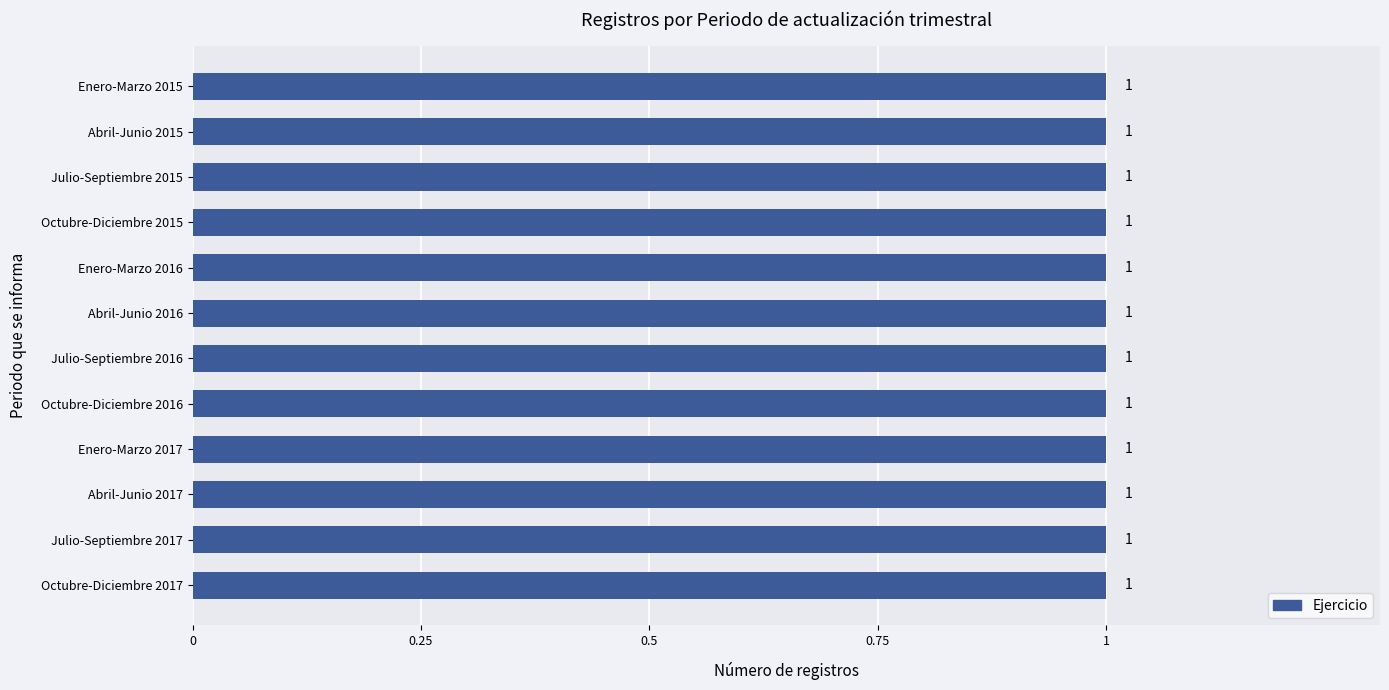

True or false: the data shows 2015 at Abril-Junio 2015.

True